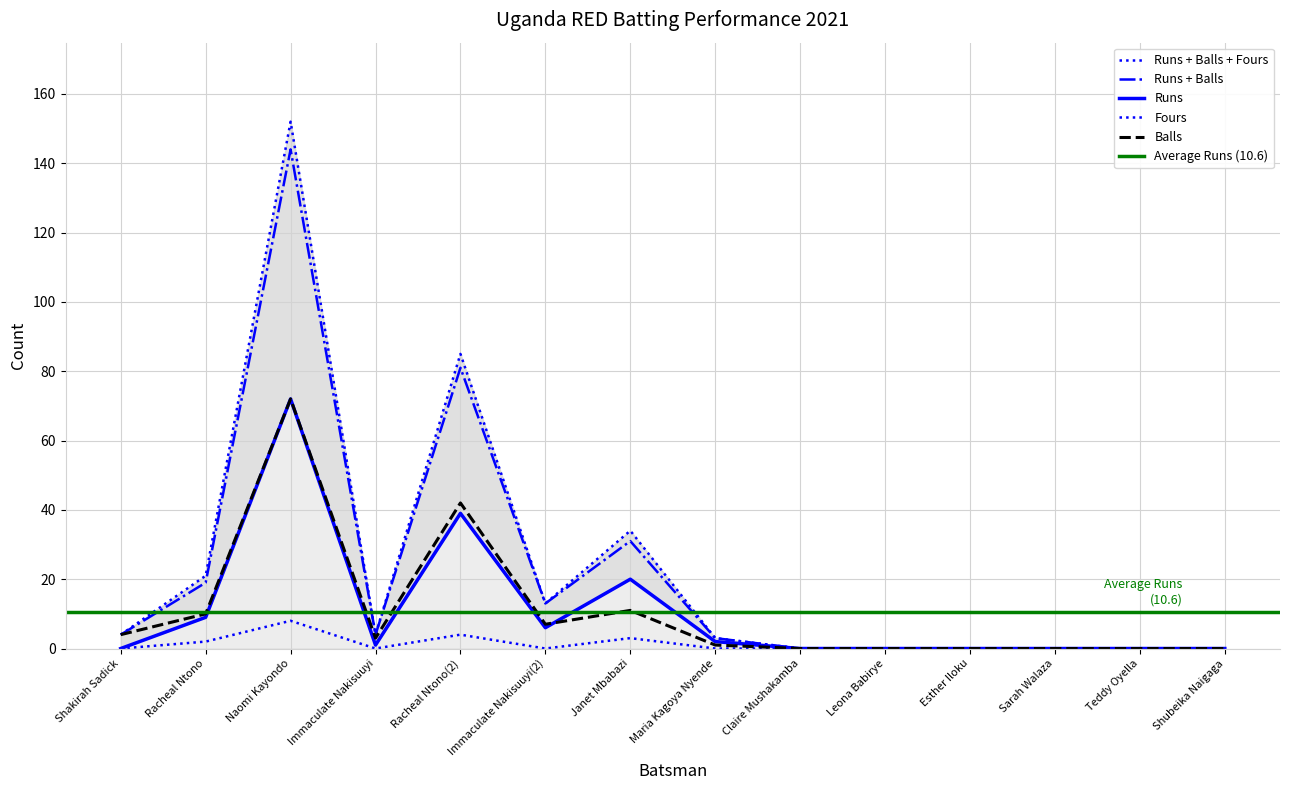

What is the maximum value for Runs?

72